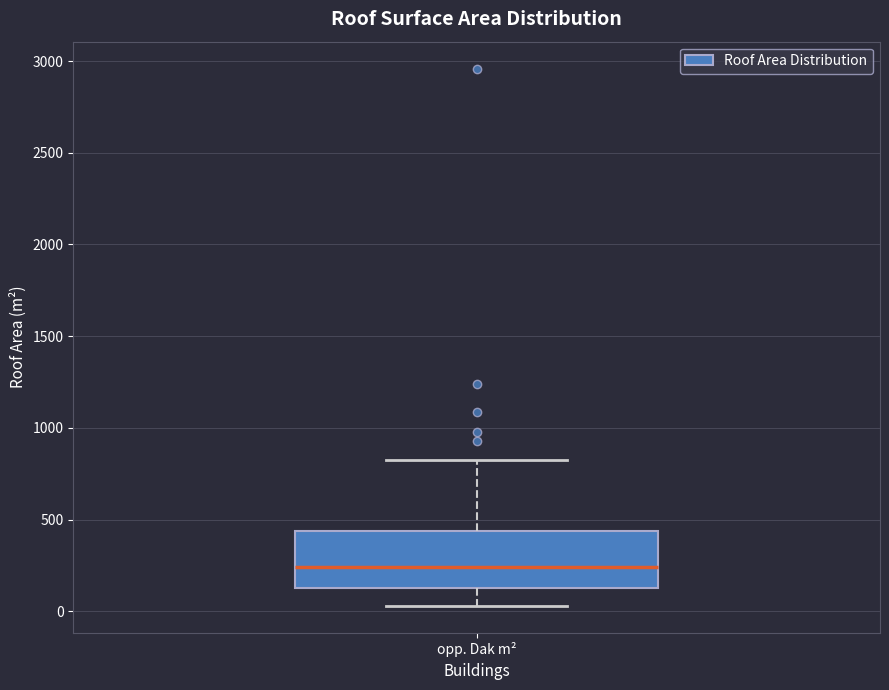

Where is the upper edge of the box for opp. Dak m² on the y-axis? The values are not printed on the chart, so give them approximately, as read against the axis.

450